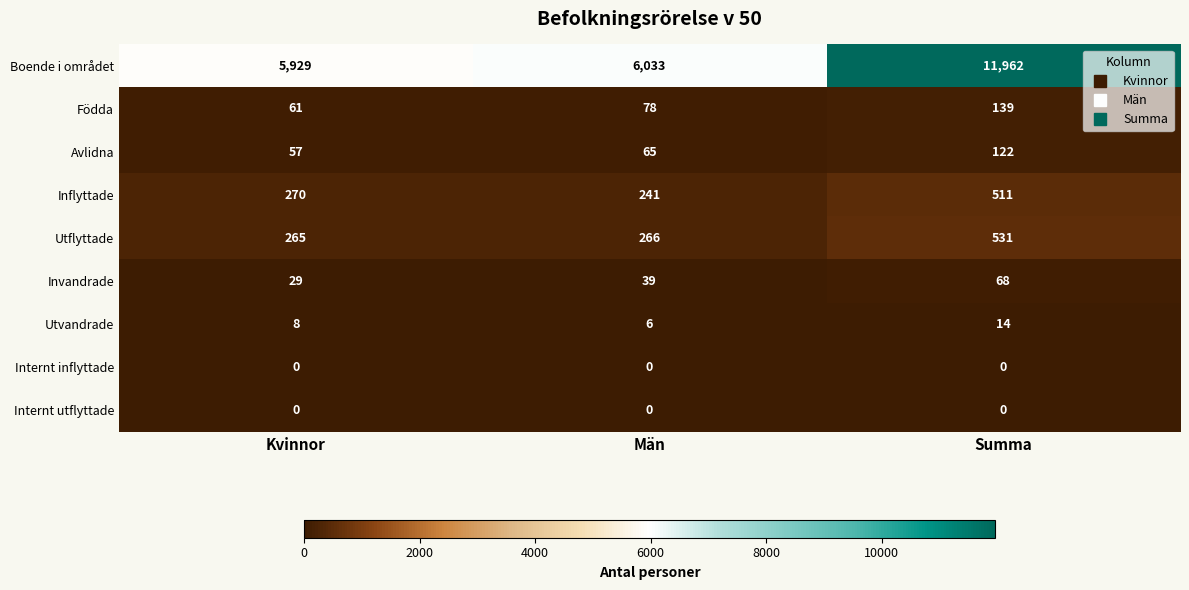

Which series has the largest range (max minus min)?

Boende i området